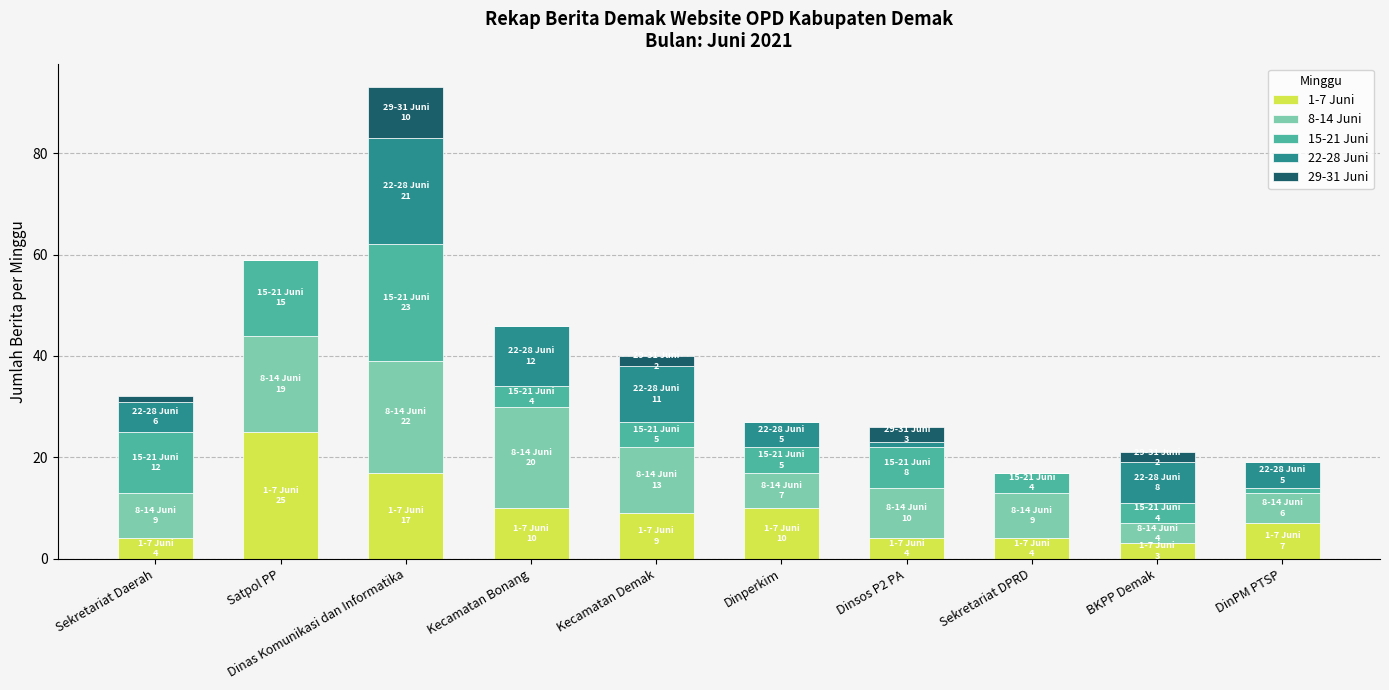

The 1-7 Juni series shows 10 at Kecamatan Bonang. True or false?

True